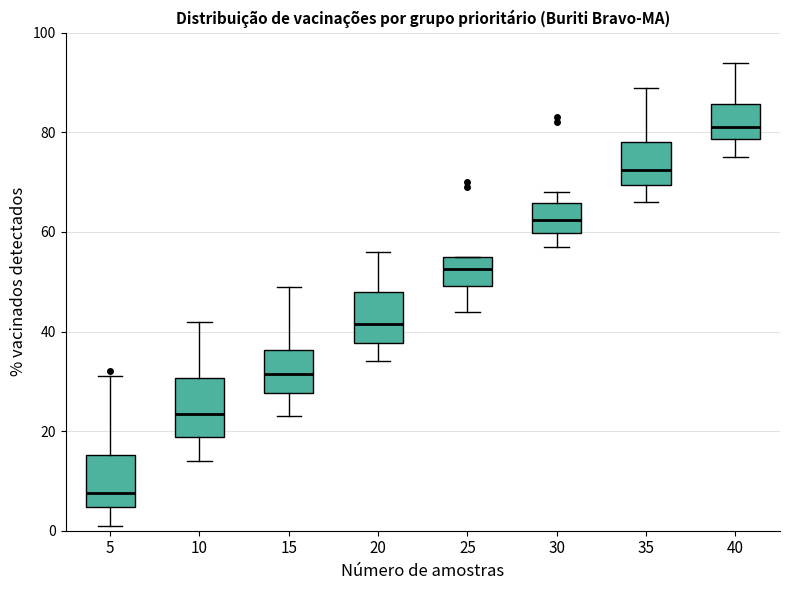

Reading left to right, read every box against the y-axis: the position of its median line, the range the box covers, and the ends of its whiskers. The values are not printed on the chart, so give them approximately, as read against the axis.

5: median 8, box 4 to 16, whiskers 2 to 32
10: median 24, box 18 to 30, whiskers 14 to 42
15: median 32, box 28 to 36, whiskers 24 to 50
20: median 42, box 38 to 48, whiskers 34 to 56
25: median 52, box 50 to 56, whiskers 44 to 56
30: median 62, box 60 to 66, whiskers 58 to 68
35: median 72, box 70 to 78, whiskers 66 to 90
40: median 82, box 78 to 86, whiskers 76 to 94